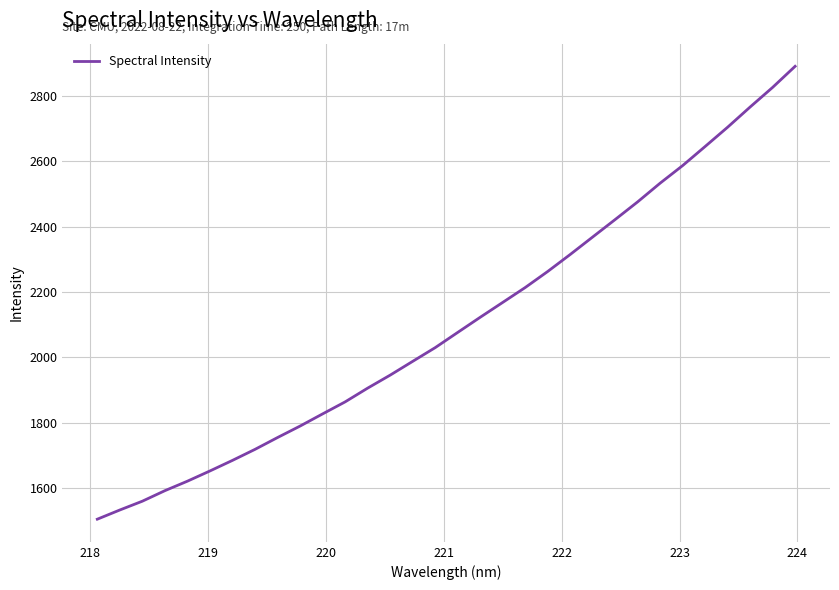

What is the minimum value shown in the chart?

1503.8